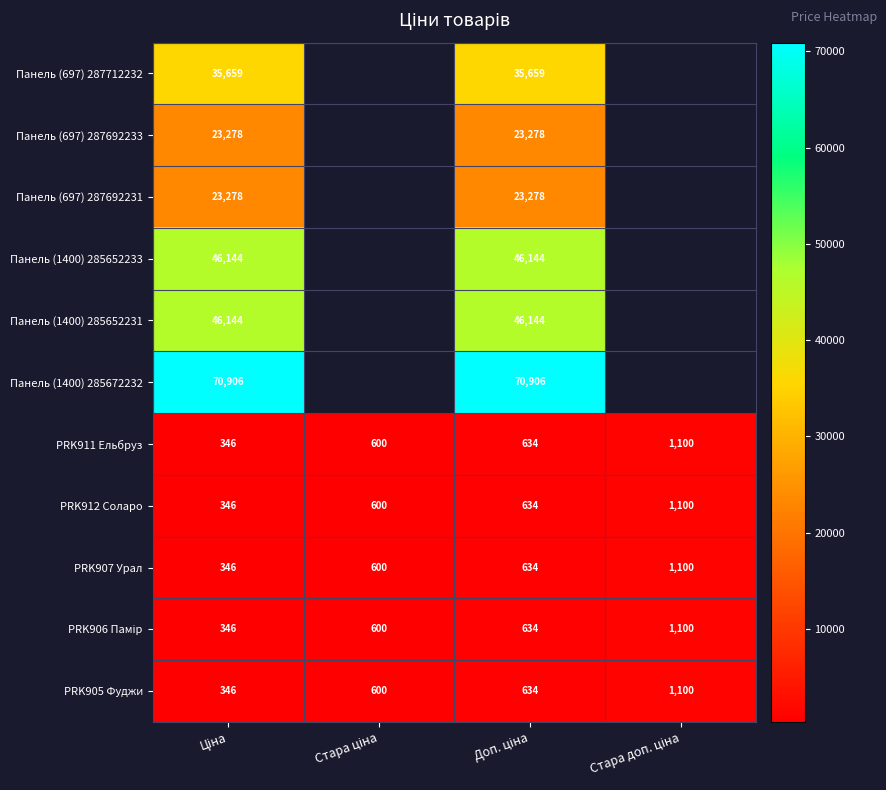

What is the minimum value shown in the chart?

345.6